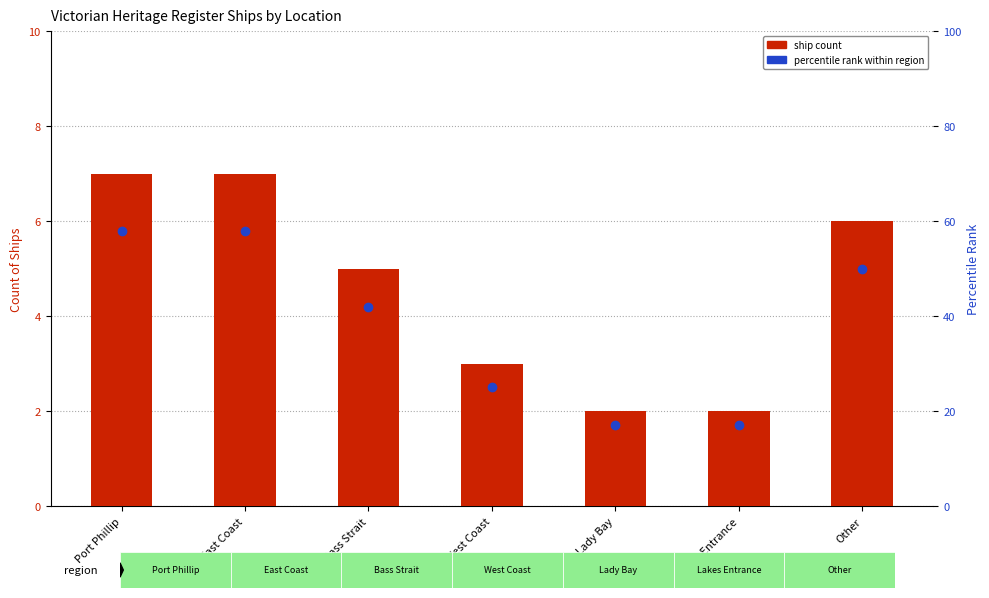

What is the value of the ship count bar at the 2nd from the left?

7